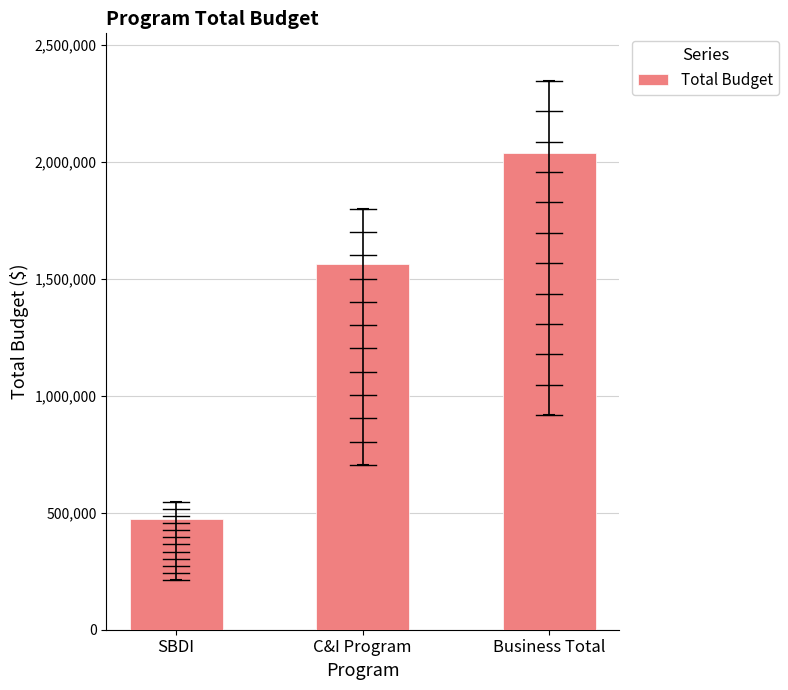

How many values are between 474824 and 2040801?

3